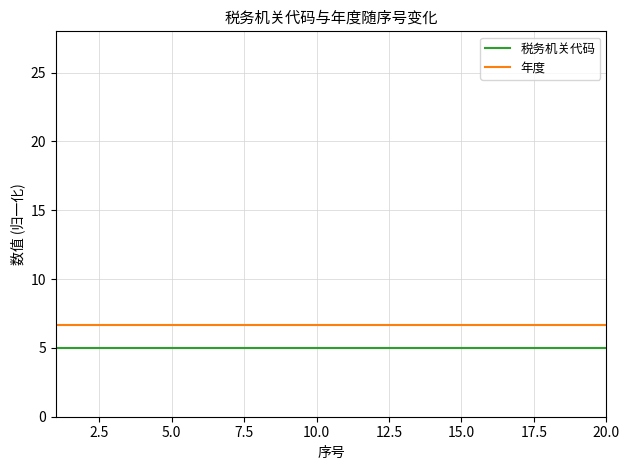

Rank the series by their maximum value, from lowest to highest.

税务机关代码, 年度